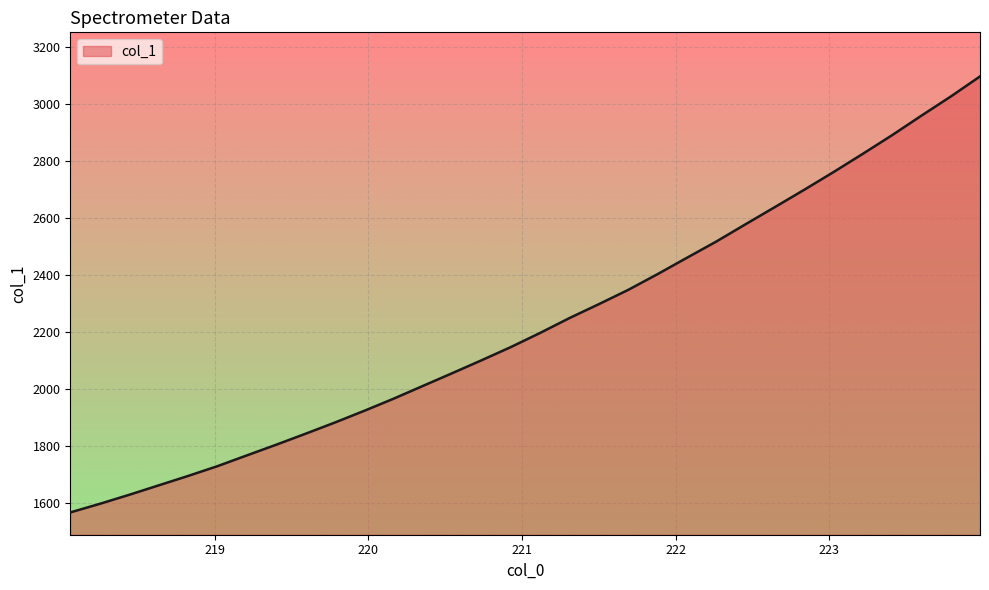

Does the chart have visible grid lines?

Yes